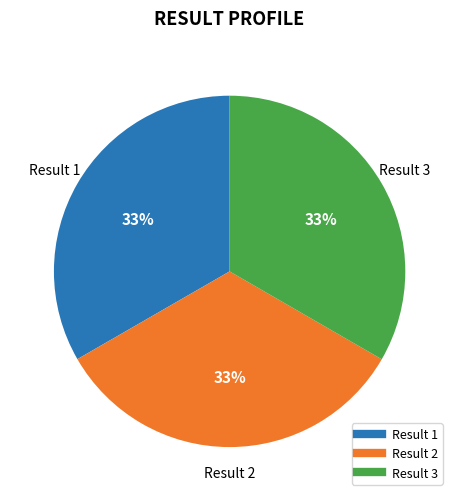

To the nearest percent, what is the average slice percentage?

33%